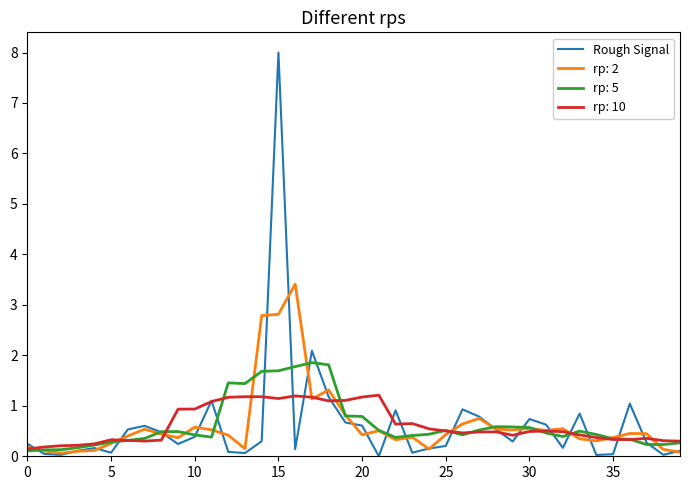

List the series in order of their peak value, highest first.

Rough Signal, rp: 2, rp: 5, rp: 10